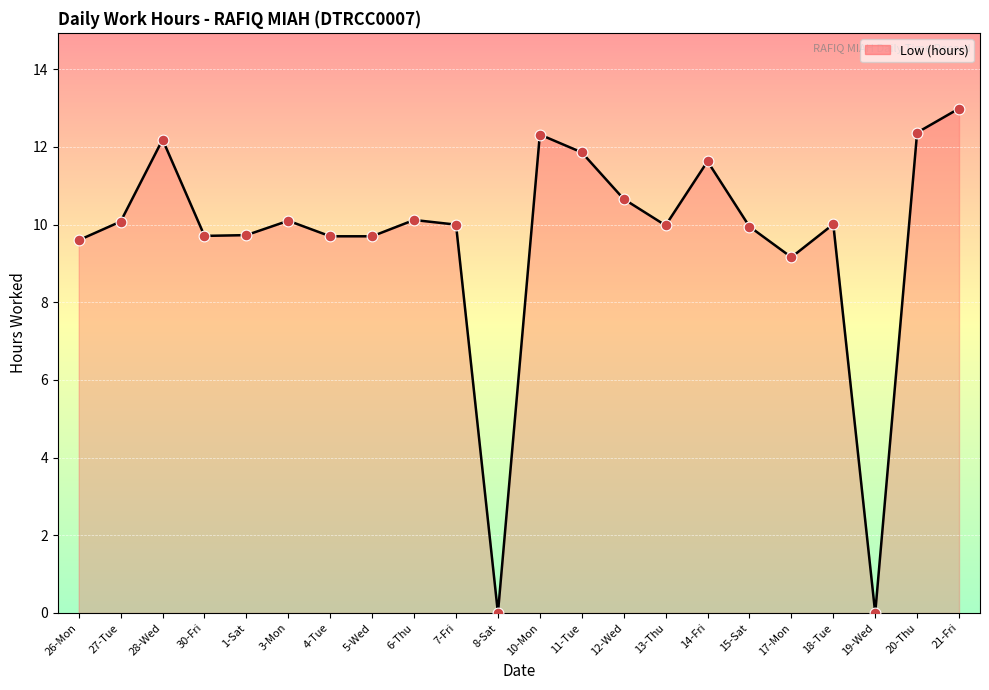

Approximately how many times larger is the value at 15-Sat compared to 17-Mon?

1.1